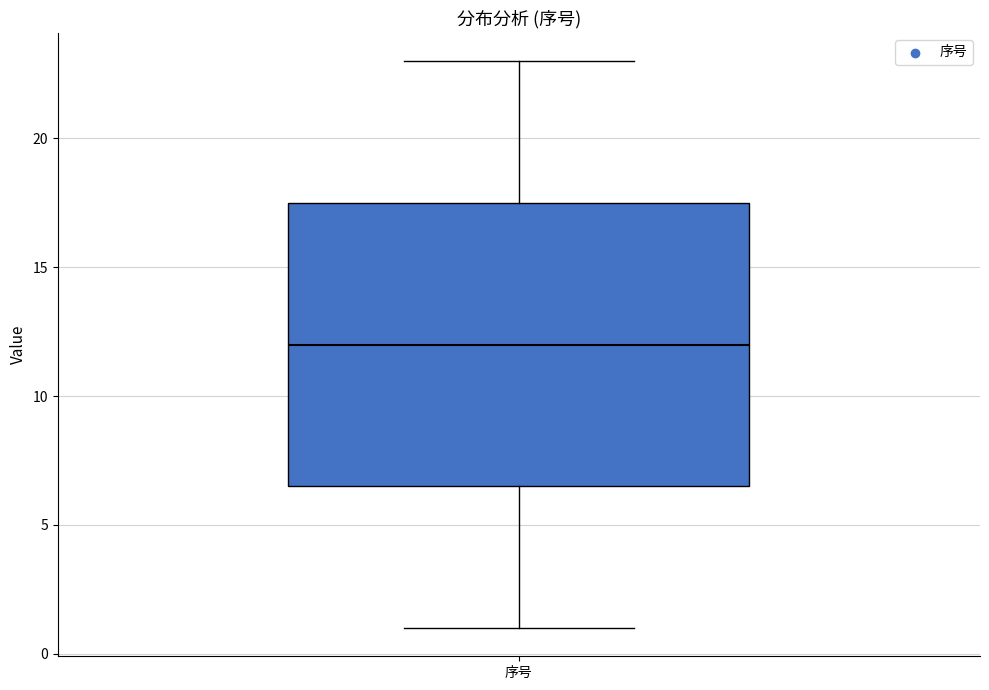

Transcribe this box plot: give where the median line is, the range the box spans, and where the two whiskers end, as read against the y-axis. The values are not printed on the chart, so give them approximately, as read against the axis.

median 12.0, box 6.5 to 17.5, whiskers 1.0 to 23.0